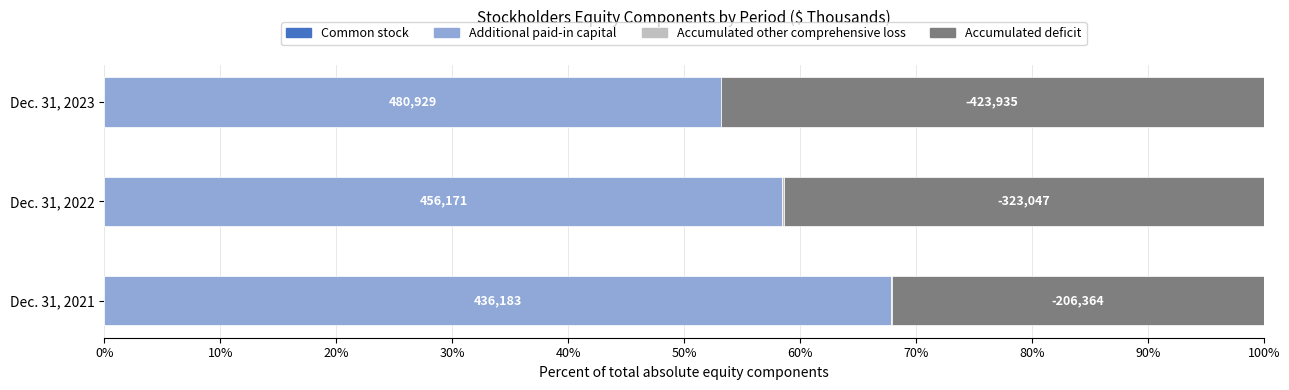

How many bars are there in each group?

4